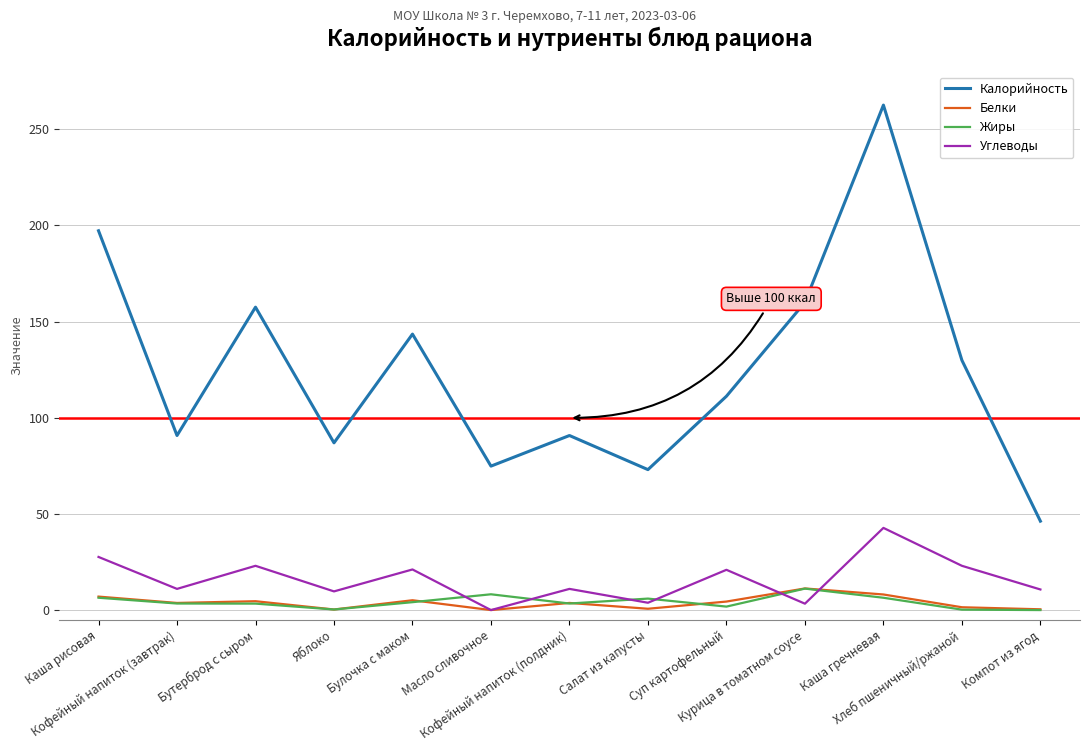

Is this an area chart (filled region under the line)?

No